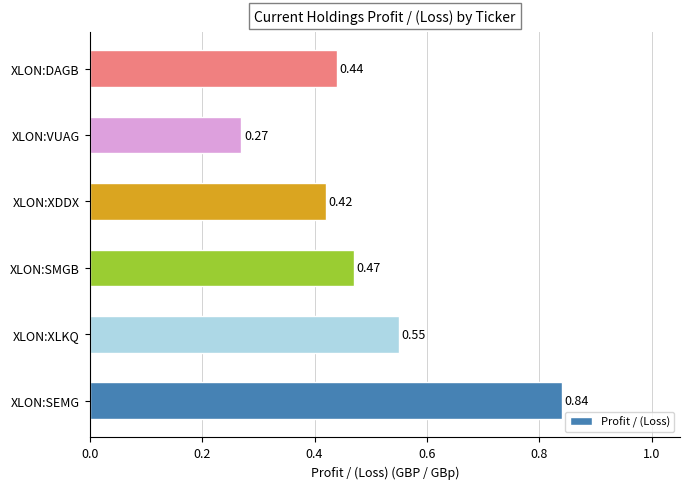

List the labels in order of value, largest first.

XLON:SEMG, XLON:XLKQ, XLON:SMGB, XLON:DAGB, XLON:XDDX, XLON:VUAG